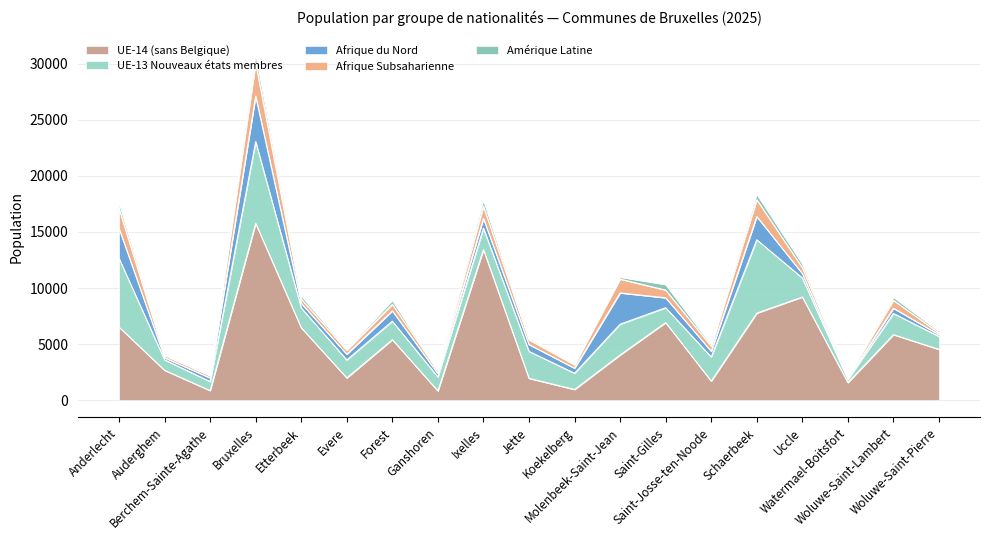

Which series has the widest spread of values?

UE-14 (sans Belgique)